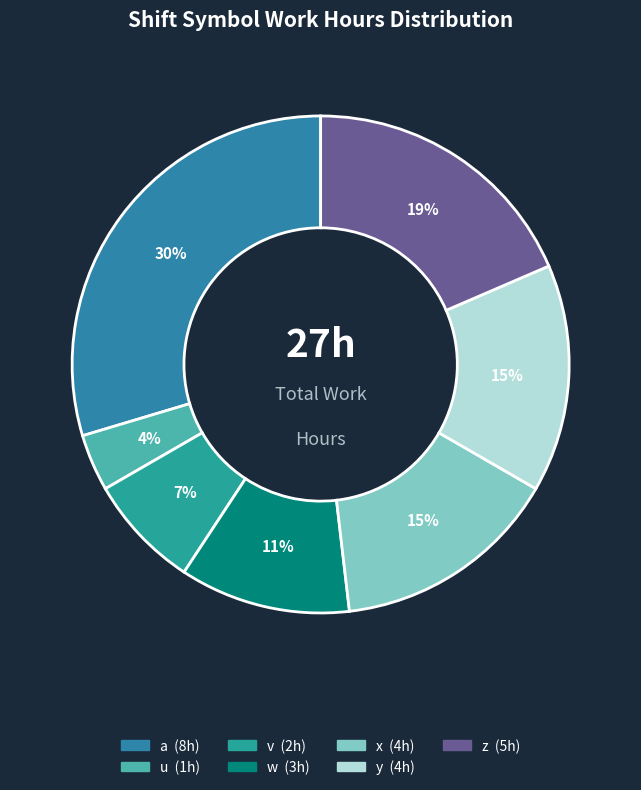

What is the change in value from u to z?

+4